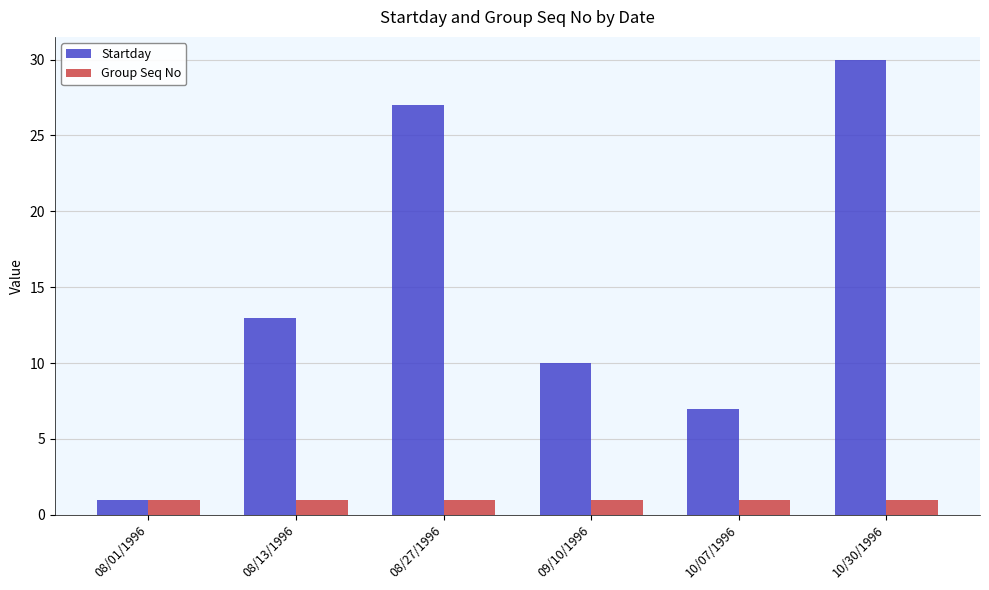

What value does the Group Seq No series have at 10/07/1996?

1